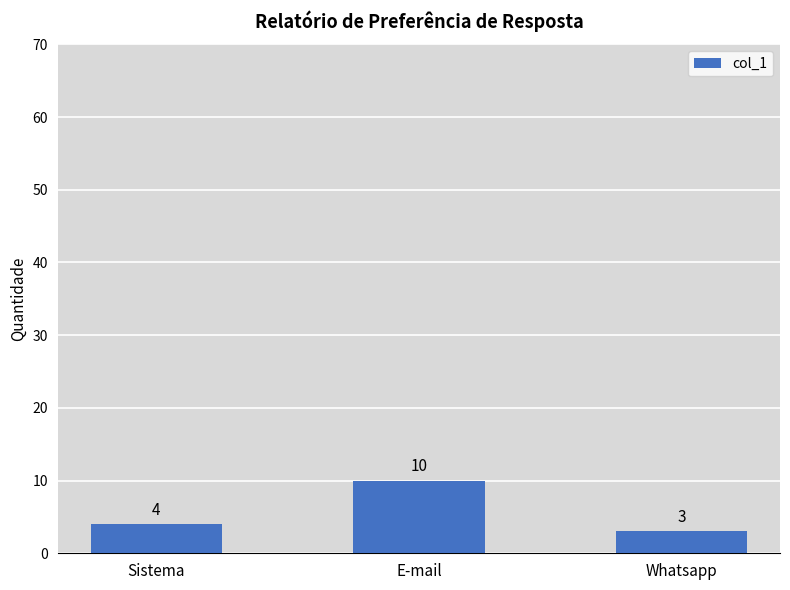

How many data points are less than 4?

1